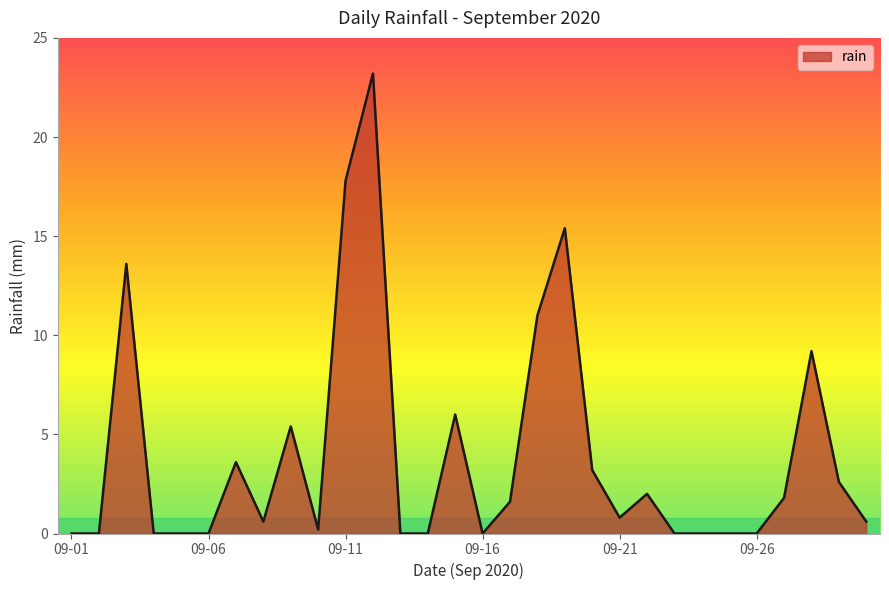

What is the greatest value displayed?

23.2